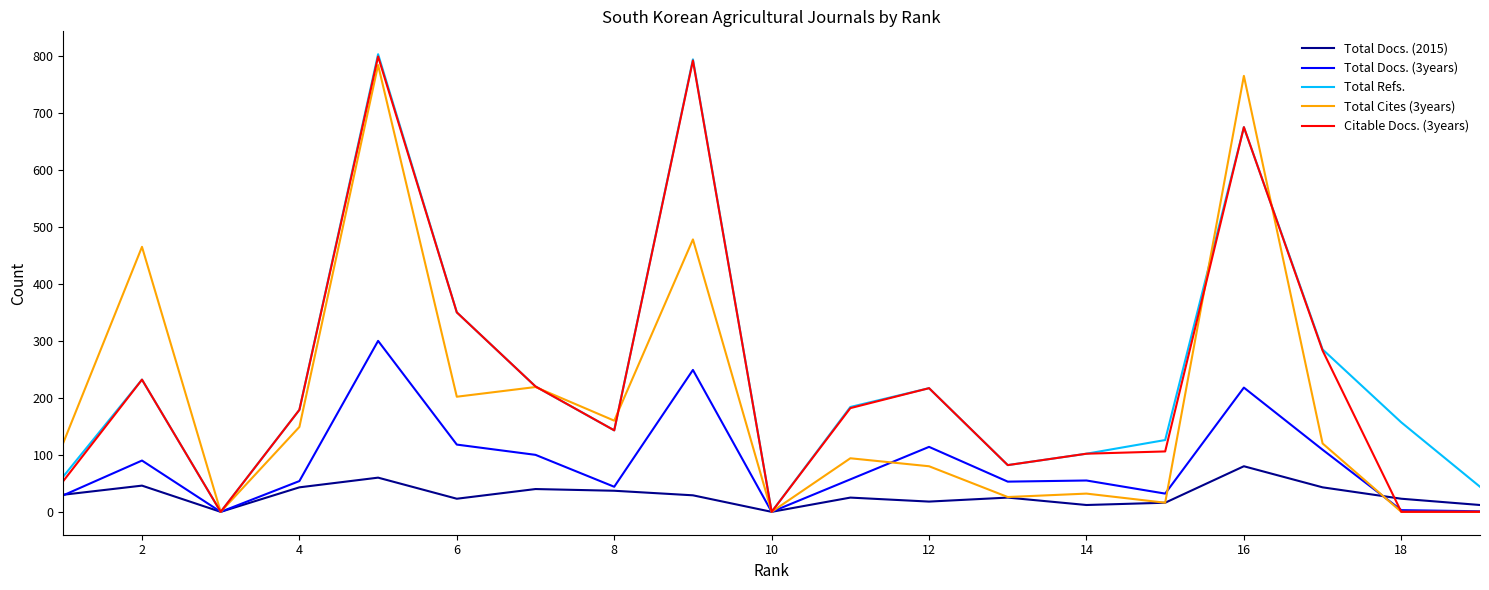

What is the maximum value shown in the chart?

803